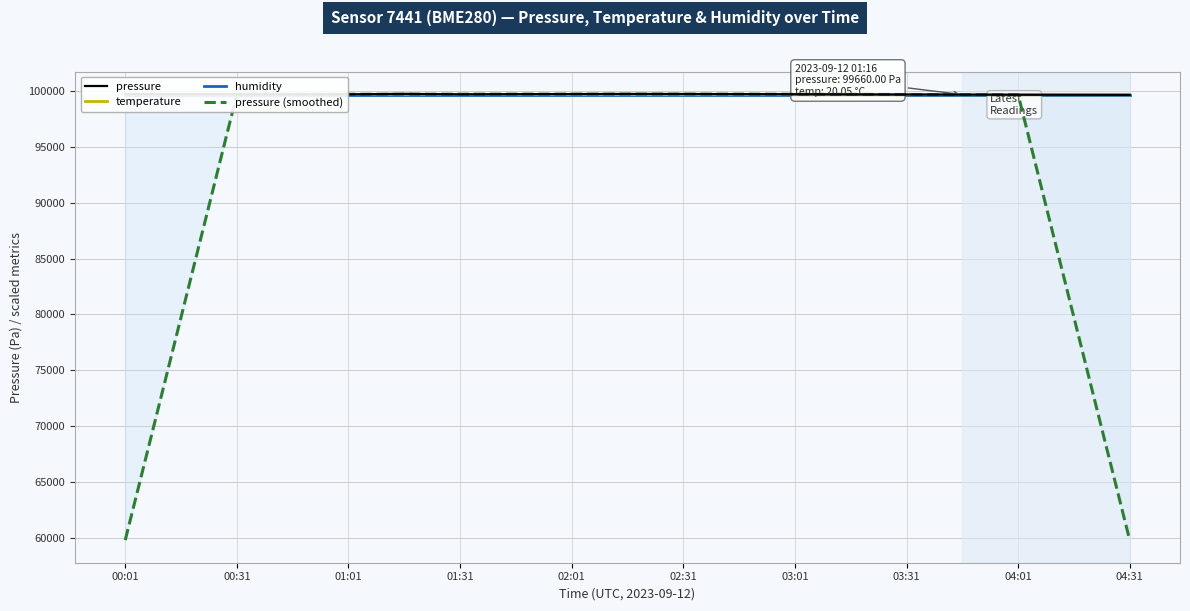

How many categories are shown in the chart?

19